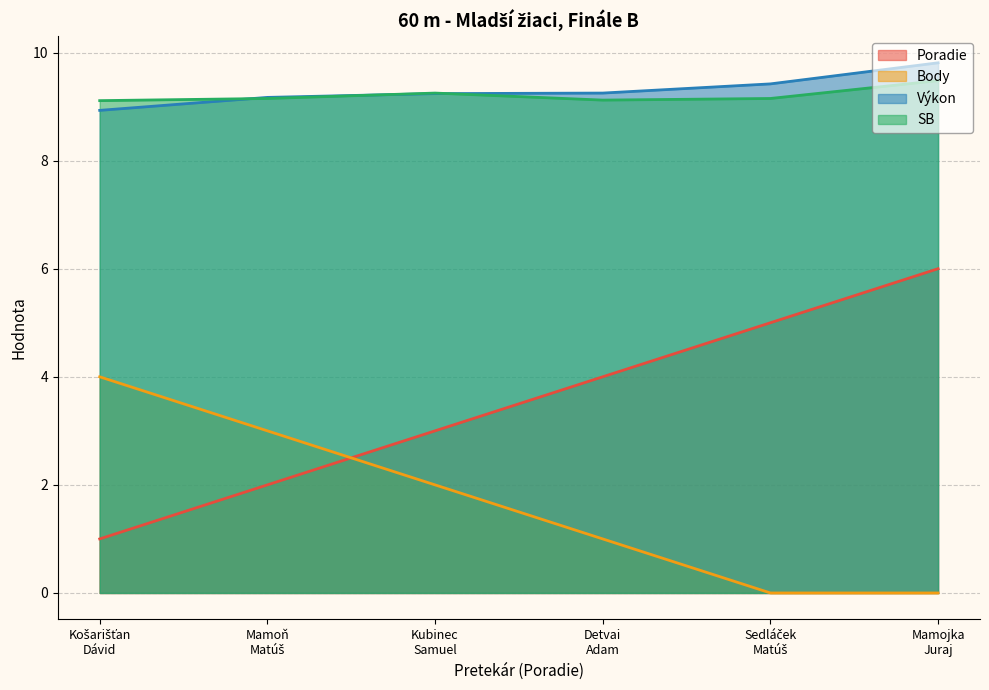

What is the difference between the maximum and minimum values in the Body series?

4.0